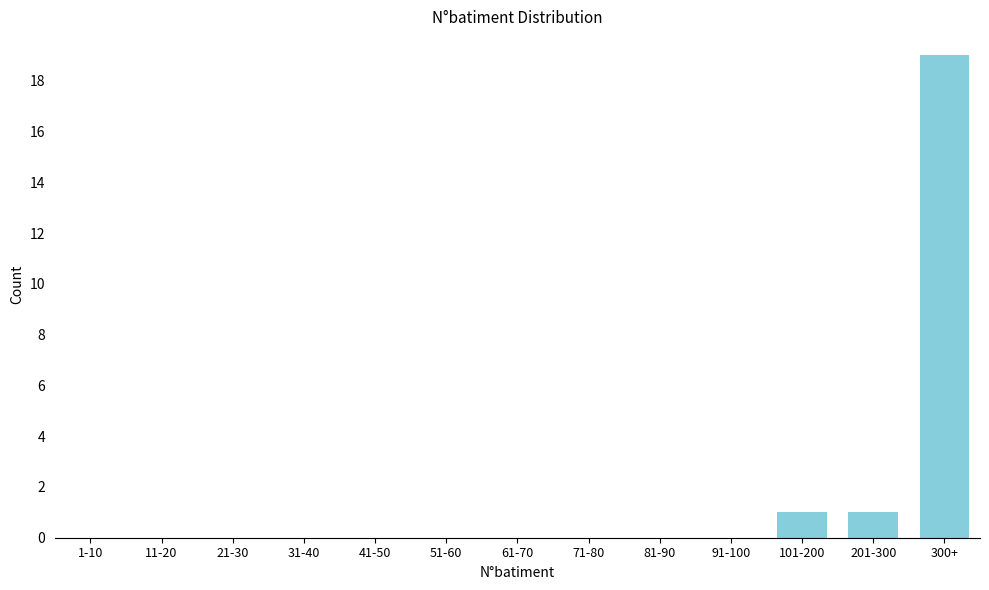

Reading right to left, extract all data points from this chart.

300+=19	201-300=1	101-200=1	91-100=0	81-90=0	71-80=0	61-70=0	51-60=0	41-50=0	31-40=0	21-30=0	11-20=0	1-10=0